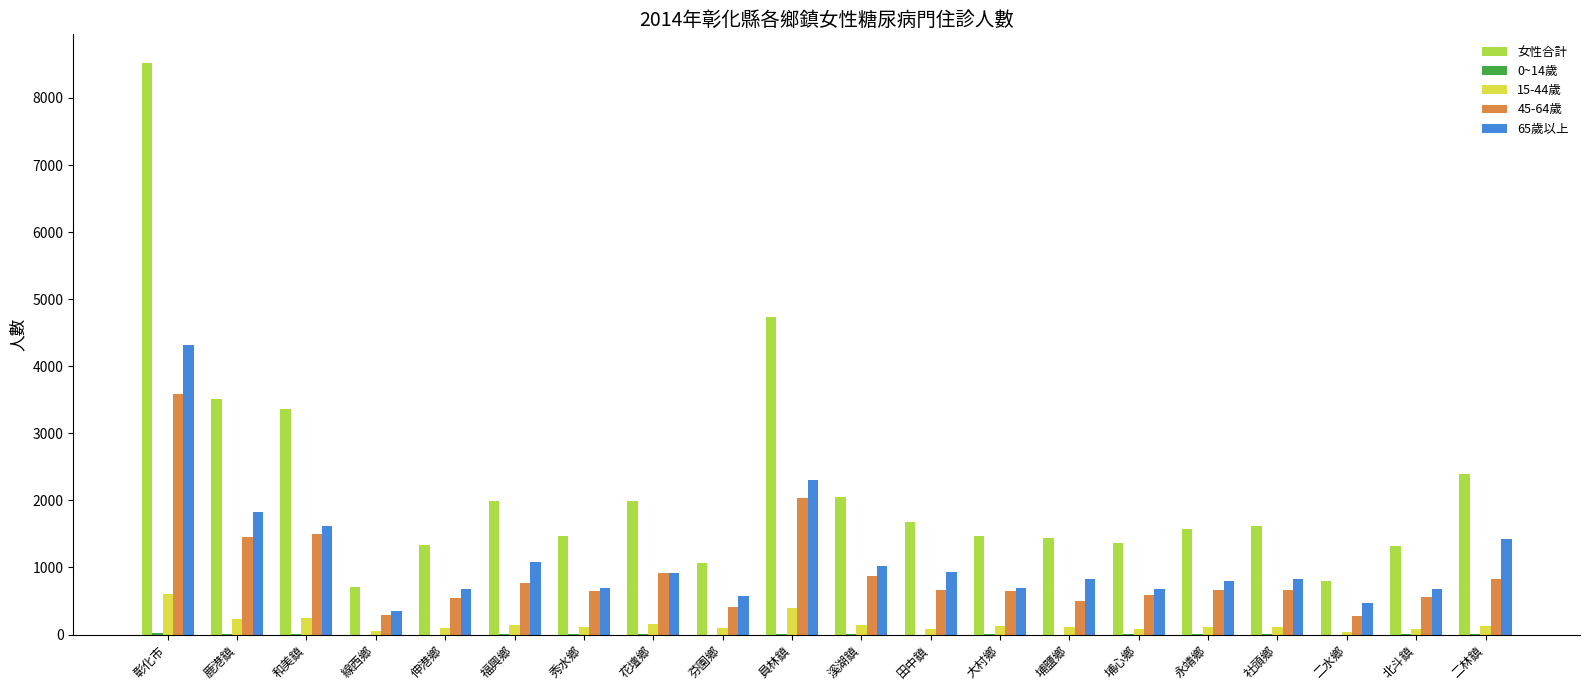

Is the value of 45-64歲 at 溪湖鎮 greater than the value of 65歲以上 at 鹿港鎮?

No